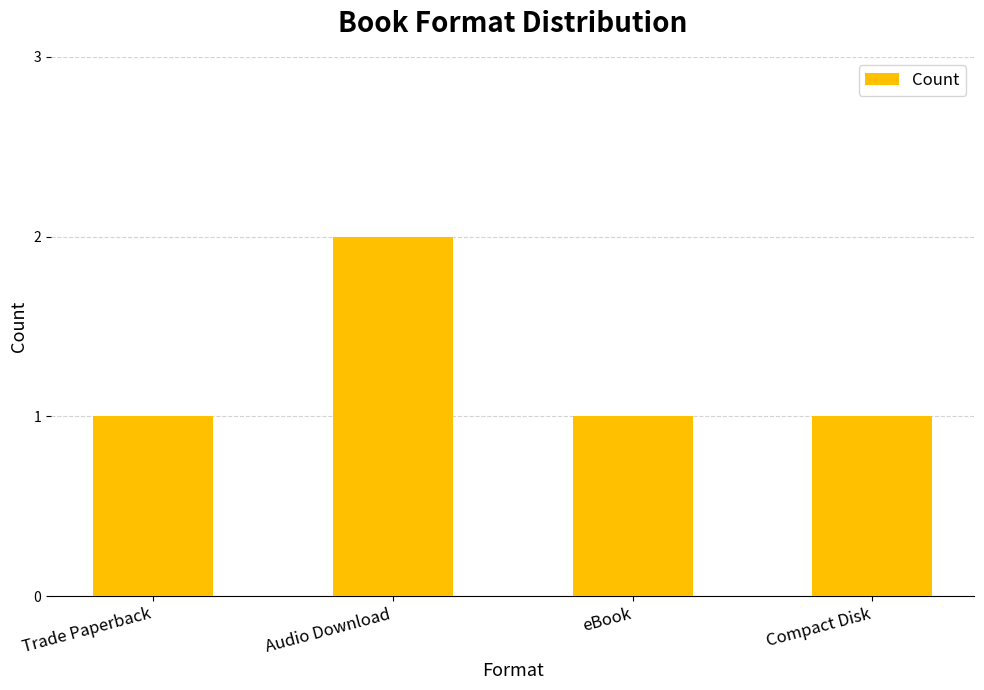

Reading left to right, list all the values displayed in this chart.

1	2	1	1